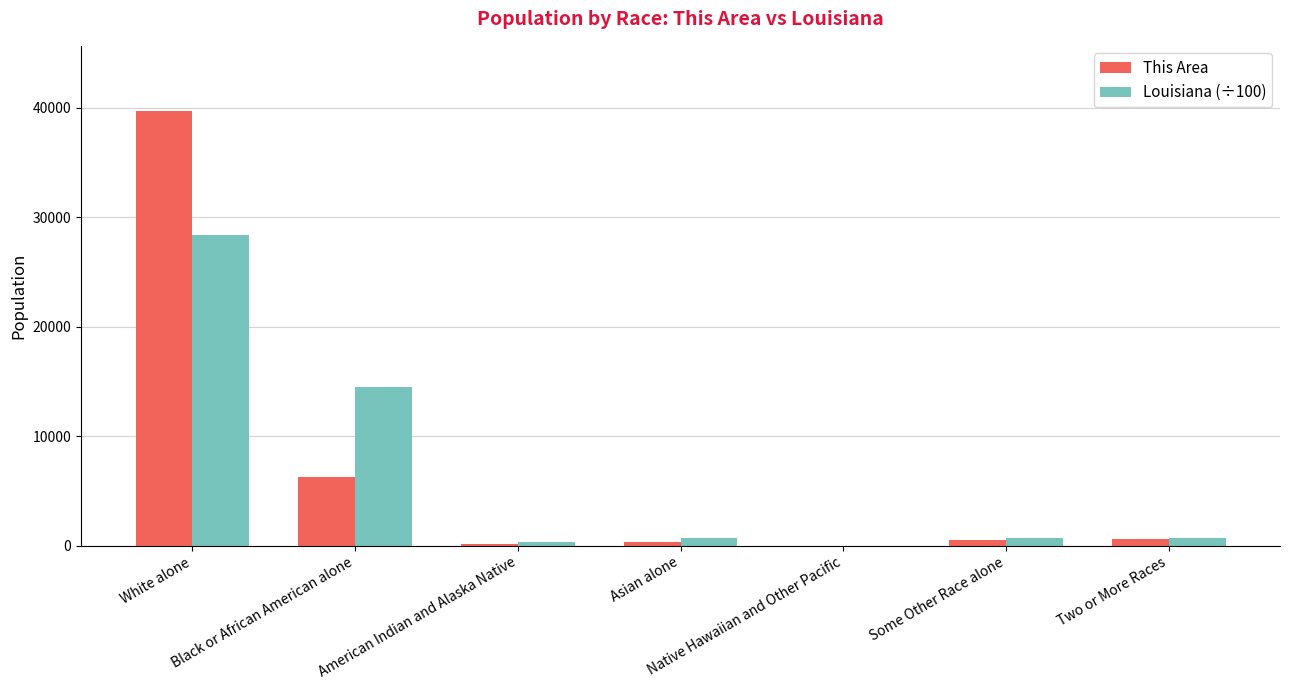

What is the total value across all series at Native Hawaiian and Other Pacific?

36.6